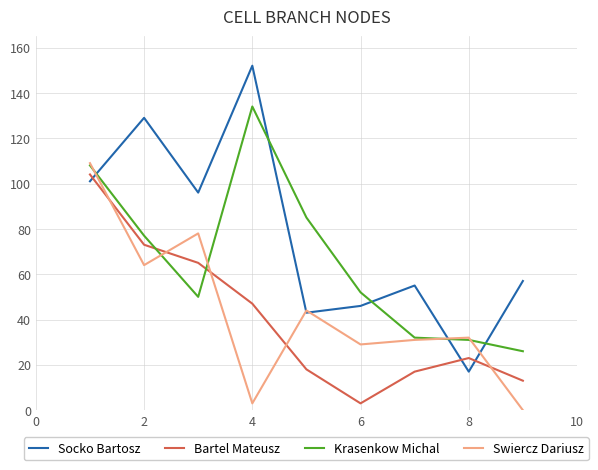

Which series has the largest total across all categories?

Socko Bartosz